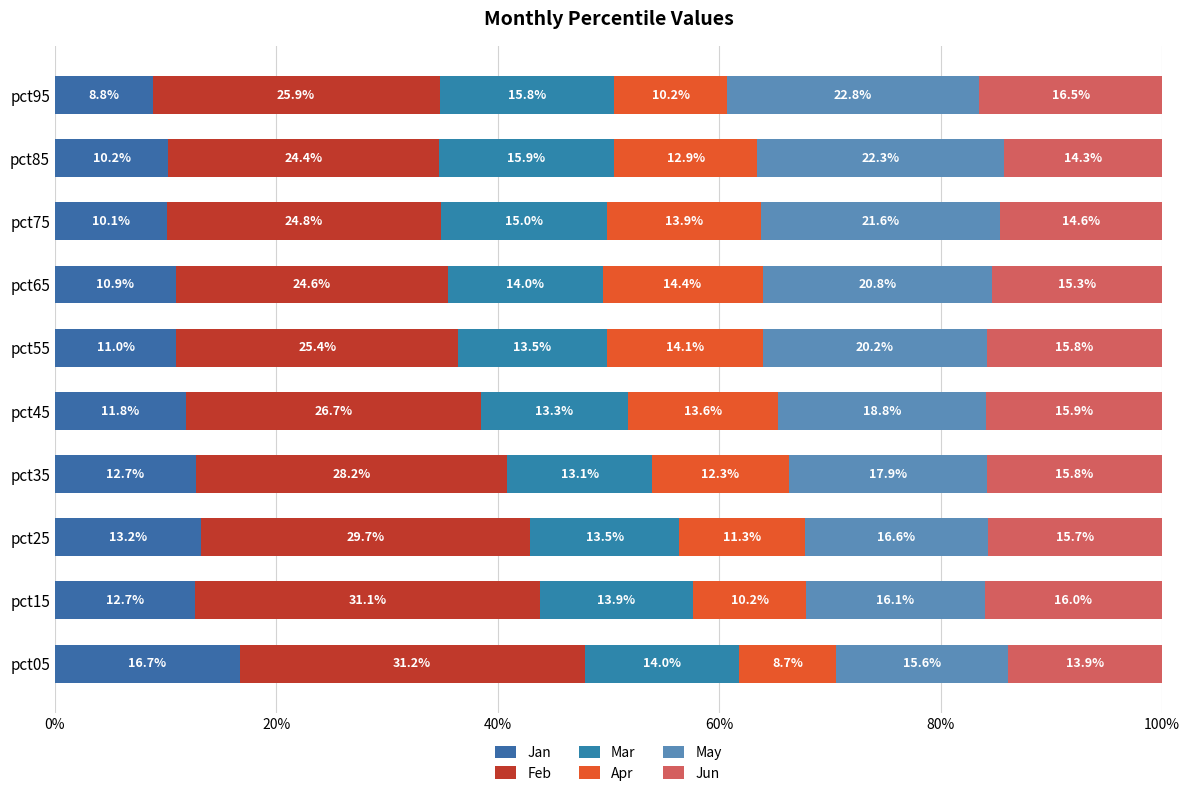

How many data points in Jan are above 11?

5